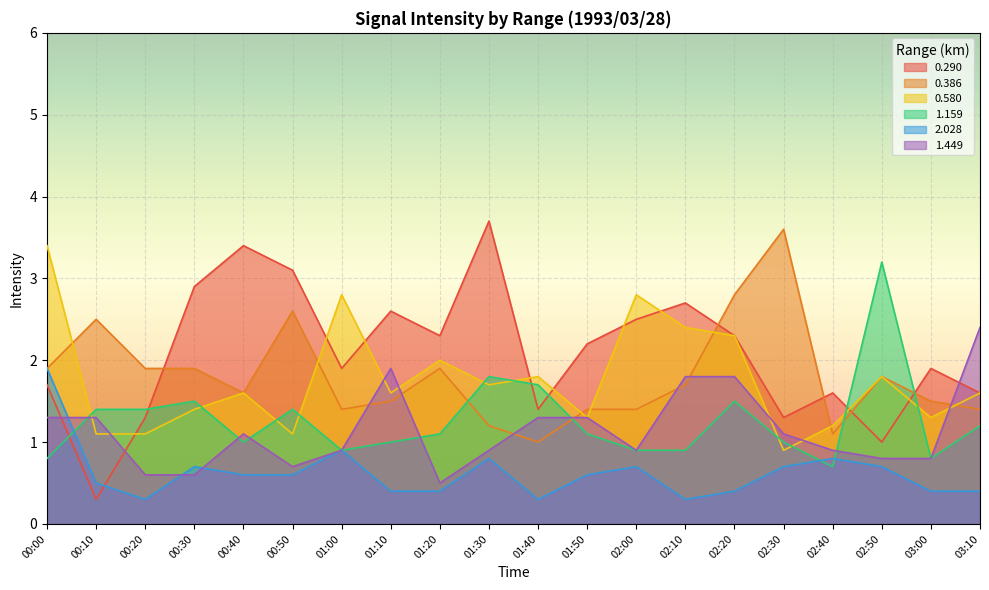

Where is 0.386 nearest to the value 2?

00:00